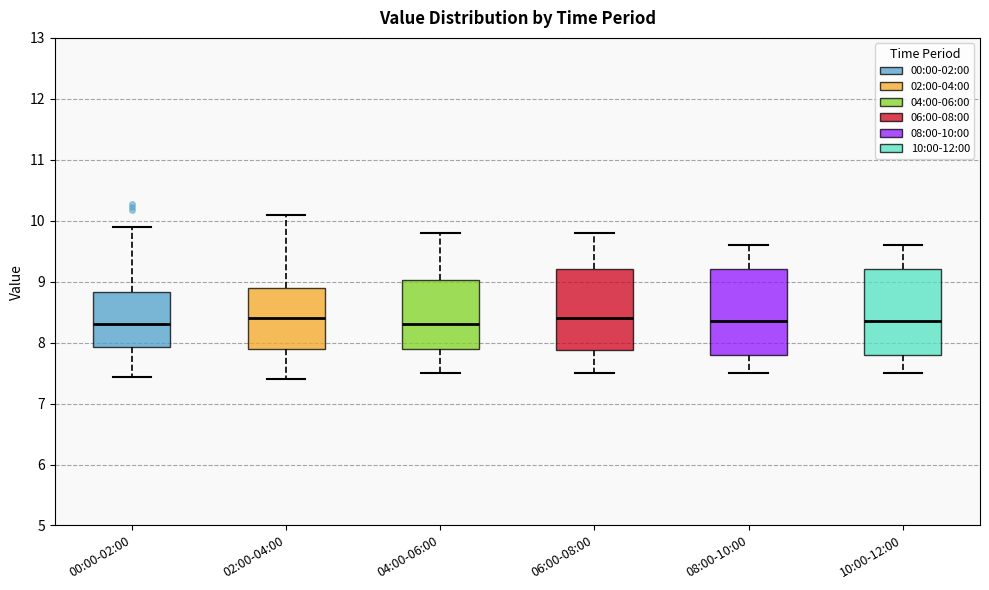

Where is the upper edge of the box for 10:00-12:00 on the y-axis? The values are not printed on the chart, so give them approximately, as read against the axis.

9.2